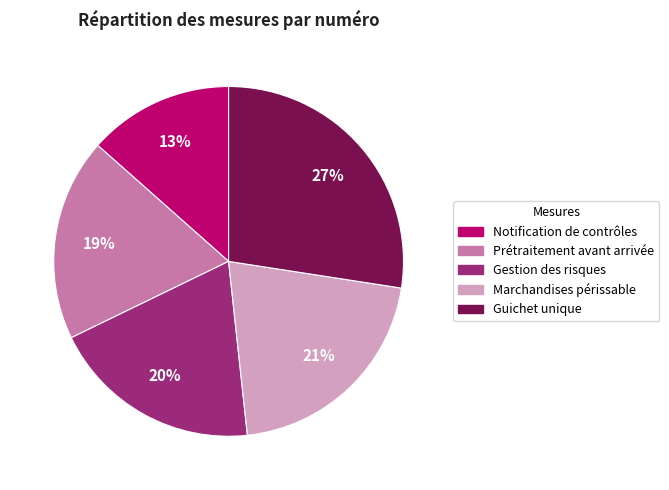

To the nearest percent, what is the average slice percentage?

20%